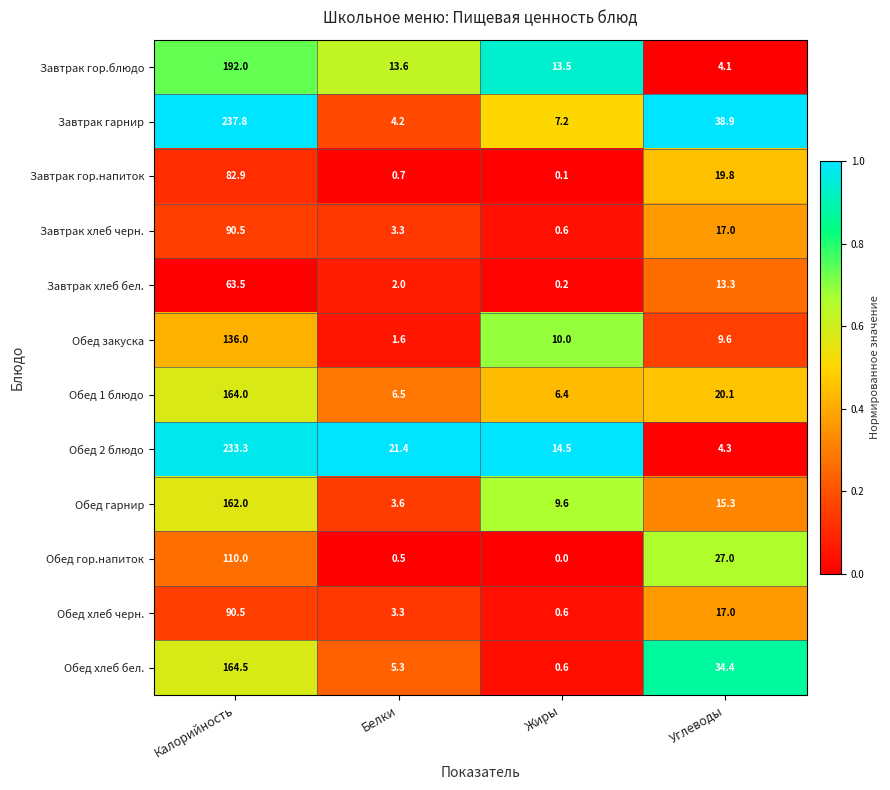

Is the value of Обед гор.напиток at Белки greater than the value of Обед закуска at Калорийность?

No